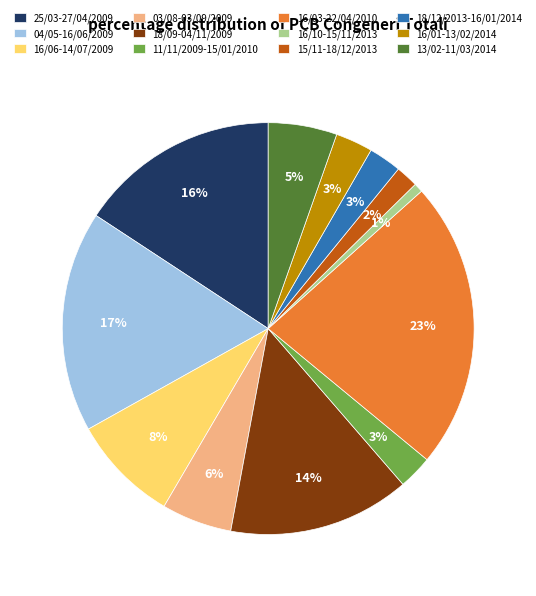

How many segments does this pie chart have?

12